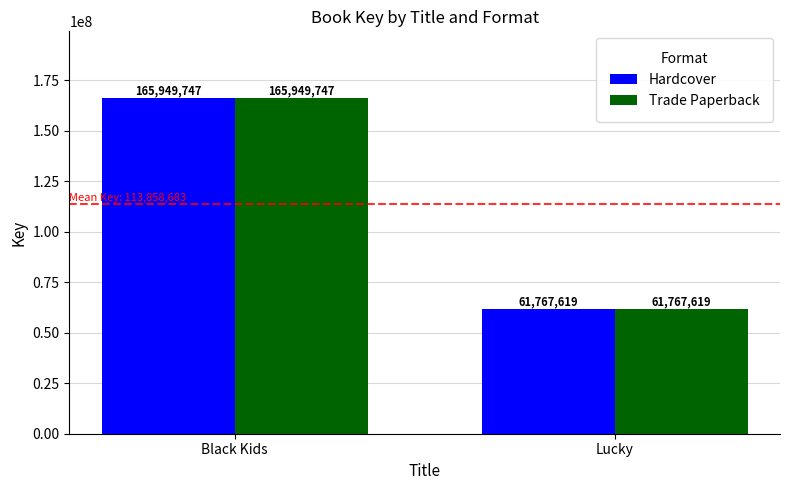

What is the value of the Hardcover bar at the 1st from the left?

165949747